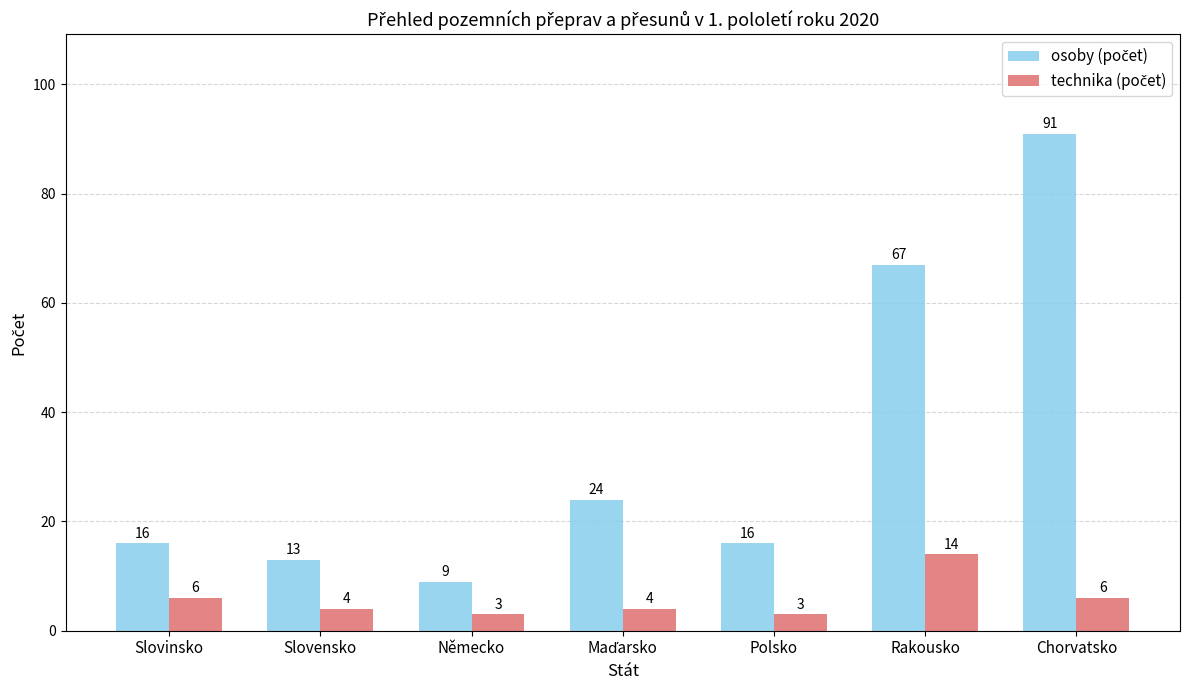

What is the spread (max minus min) of values at Chorvatsko?

85